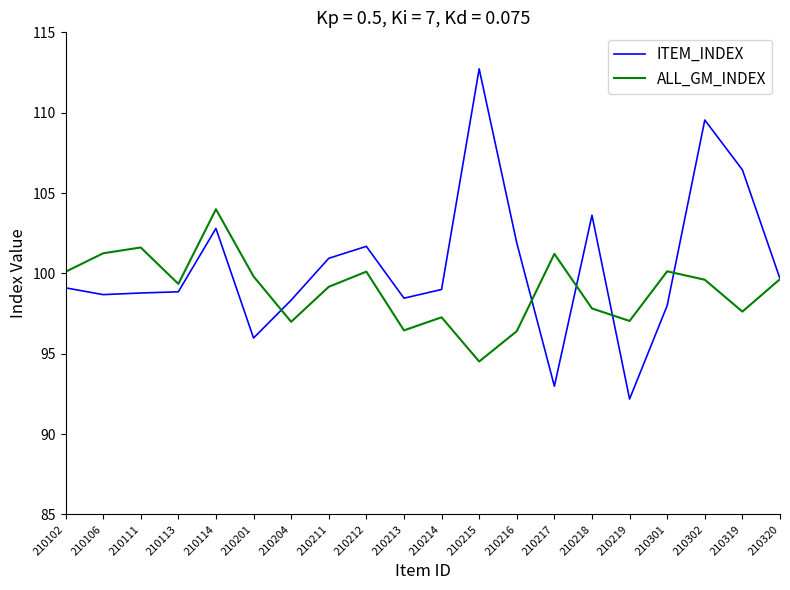

Where does the ALL_GM_INDEX series first go above 99?

210102